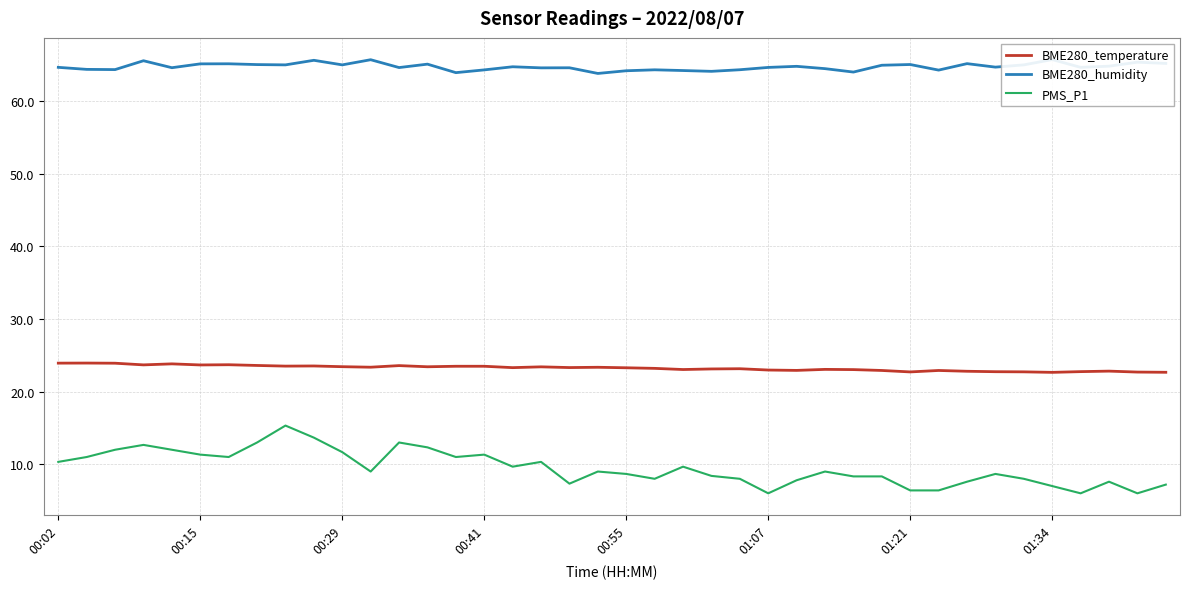

List the series in order of their peak value, highest first.

BME280_humidity, BME280_temperature, PMS_P1